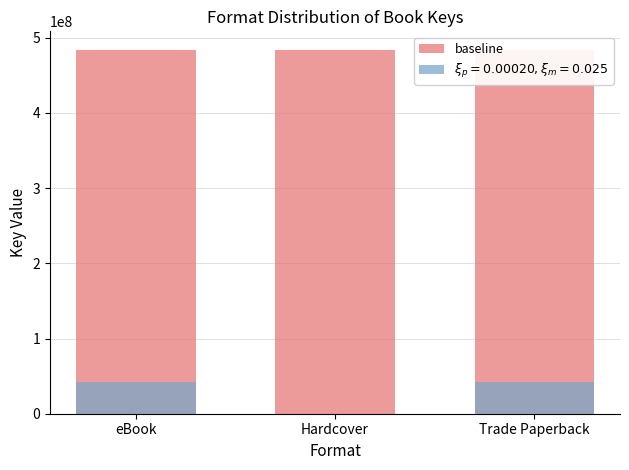

At which label does baseline reach its minimum?

eBook